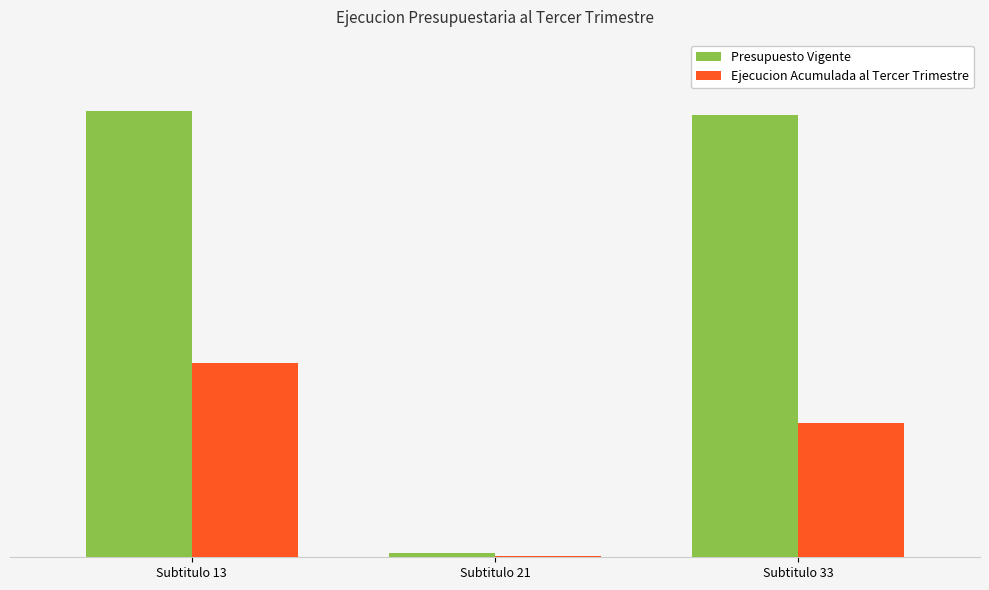

Between Subtitulo 33 and Subtitulo 21, which is larger?

Subtitulo 33